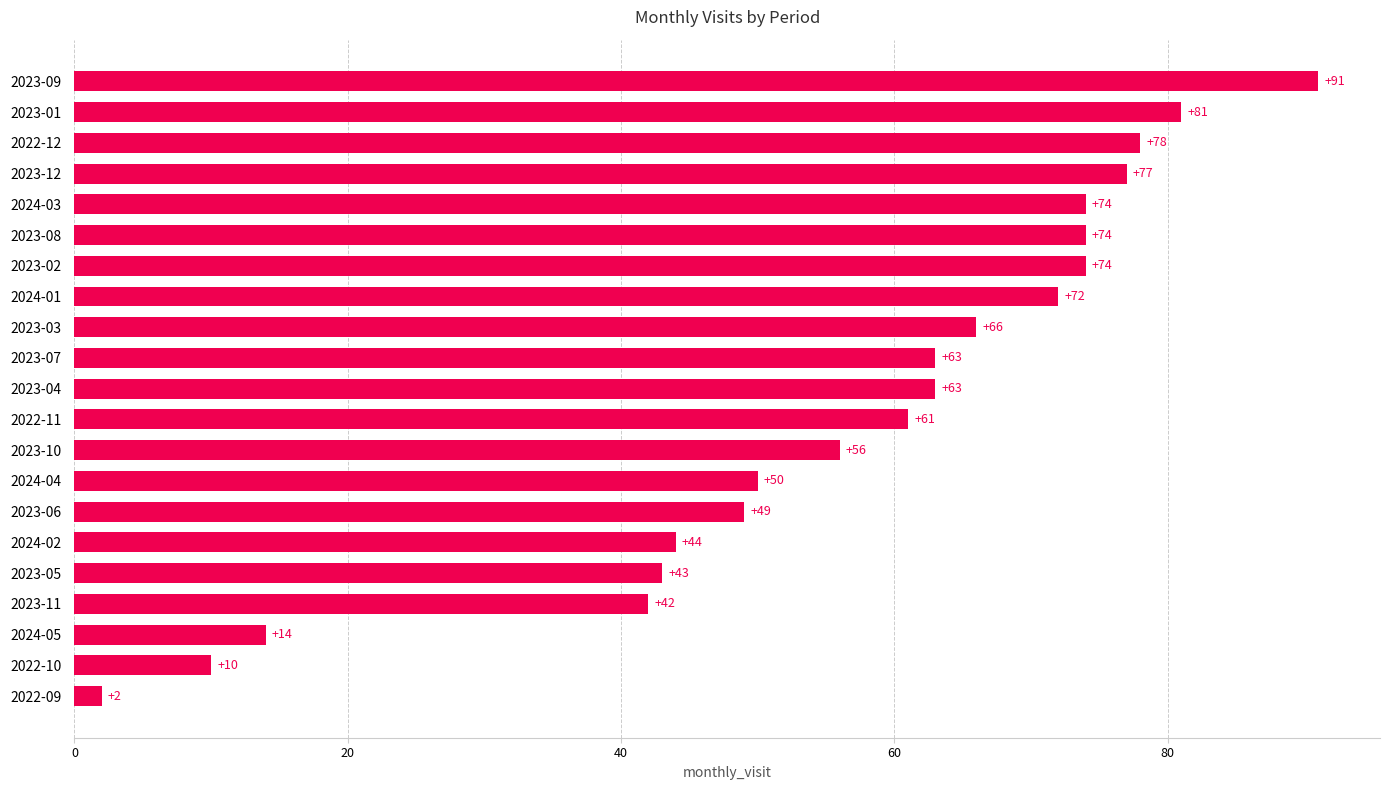

What is the change in value from 2023-11 to 2024-02?

+2